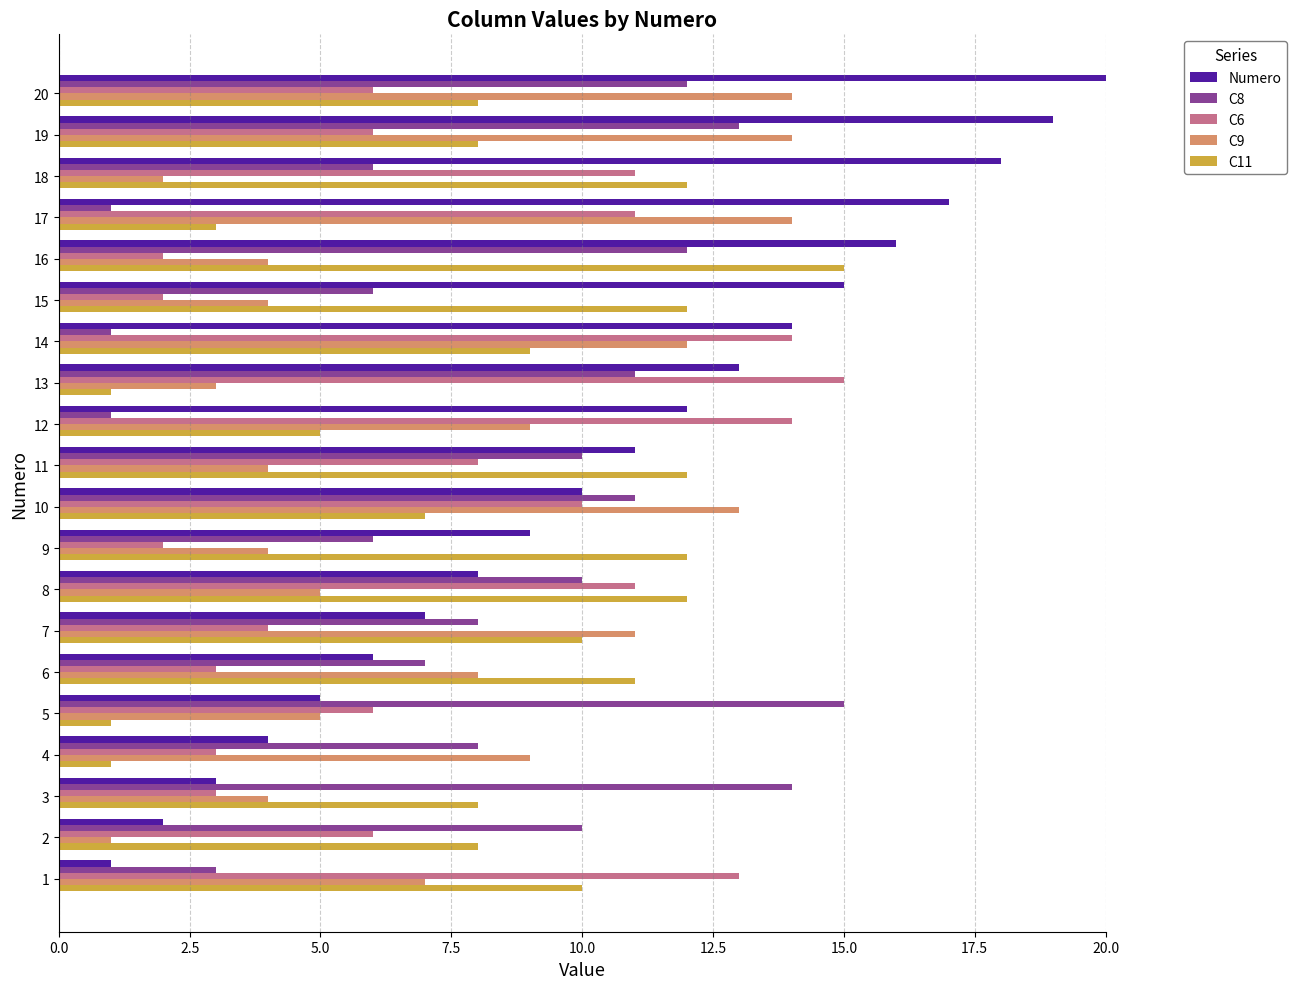

Is it true that C11 equals 17 at 17?

False